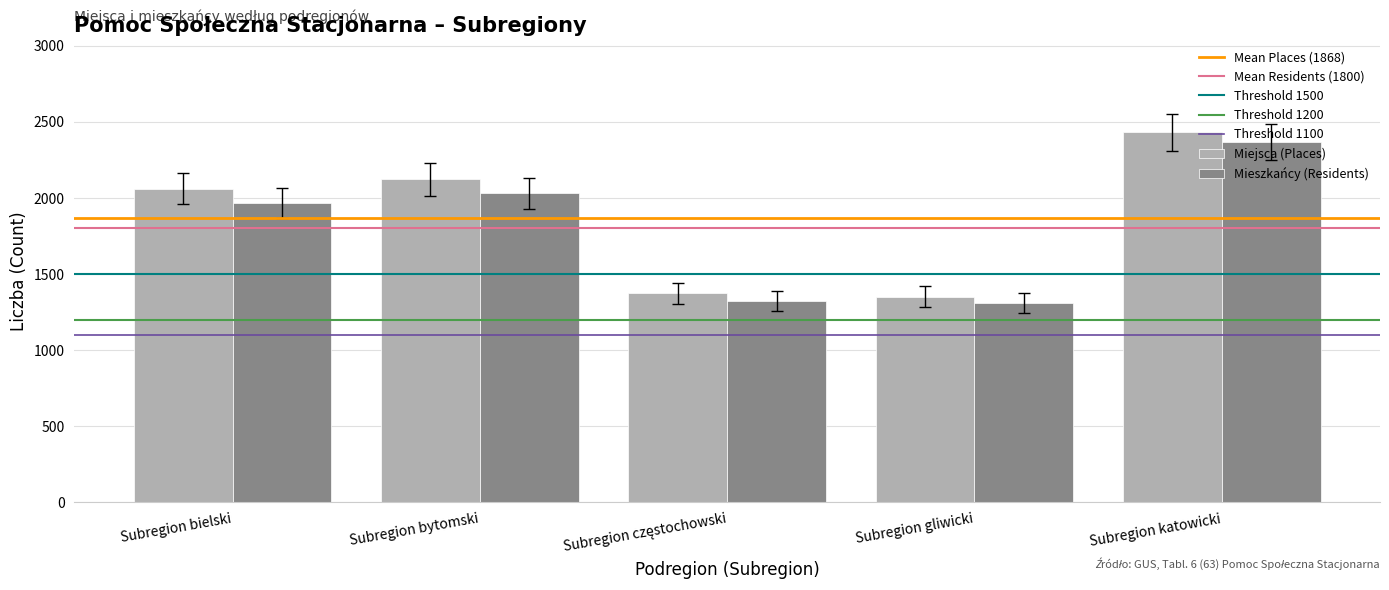

True or false: Miejsca (Places) has a value of 2966 at Subregion bielski.

False